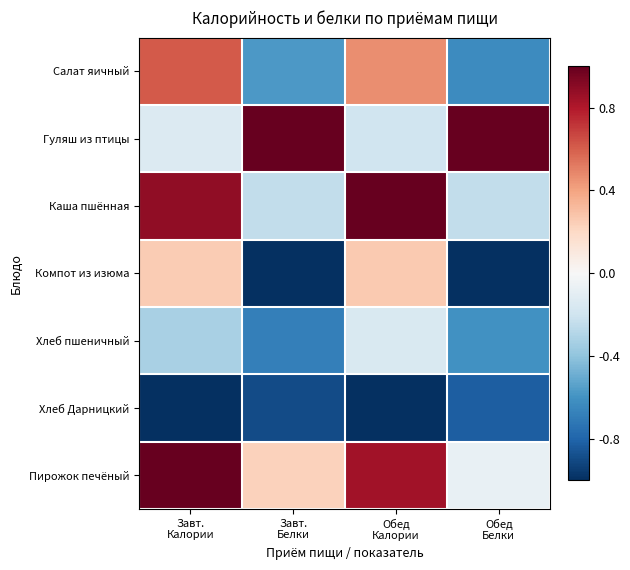

At Обед Калории, list the series in order from smallest to largest.

Хлеб Дарницкий, Гуляш из птицы, Хлеб пшеничный, Компот из изюма, Салат яичный, Пирожок печёный, Каша пшённая